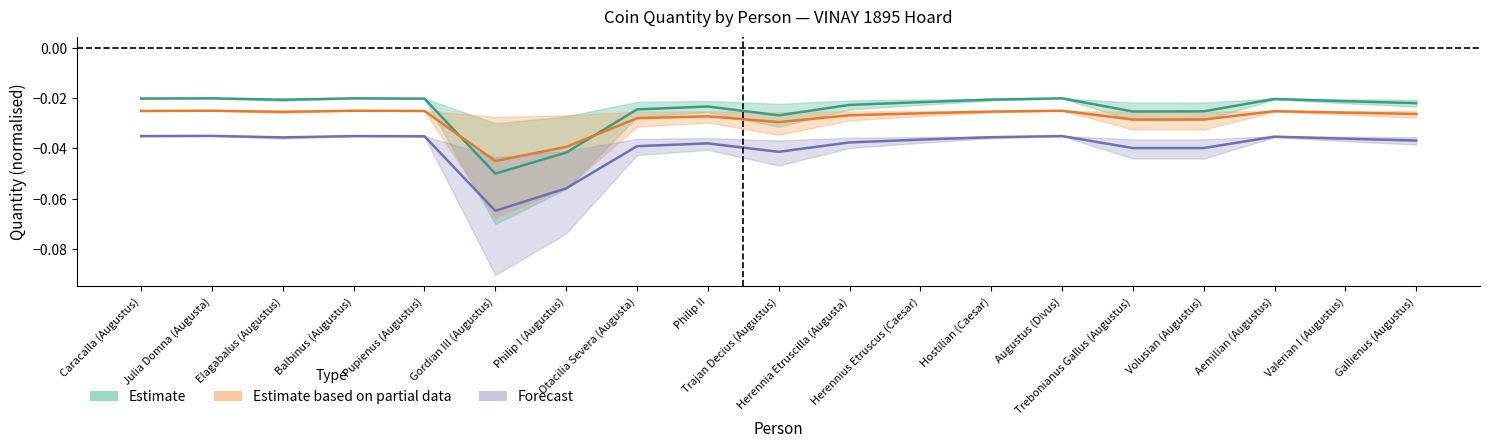

In Forecast, how many points are lower than both neighbors (excluding endpoints)?

3